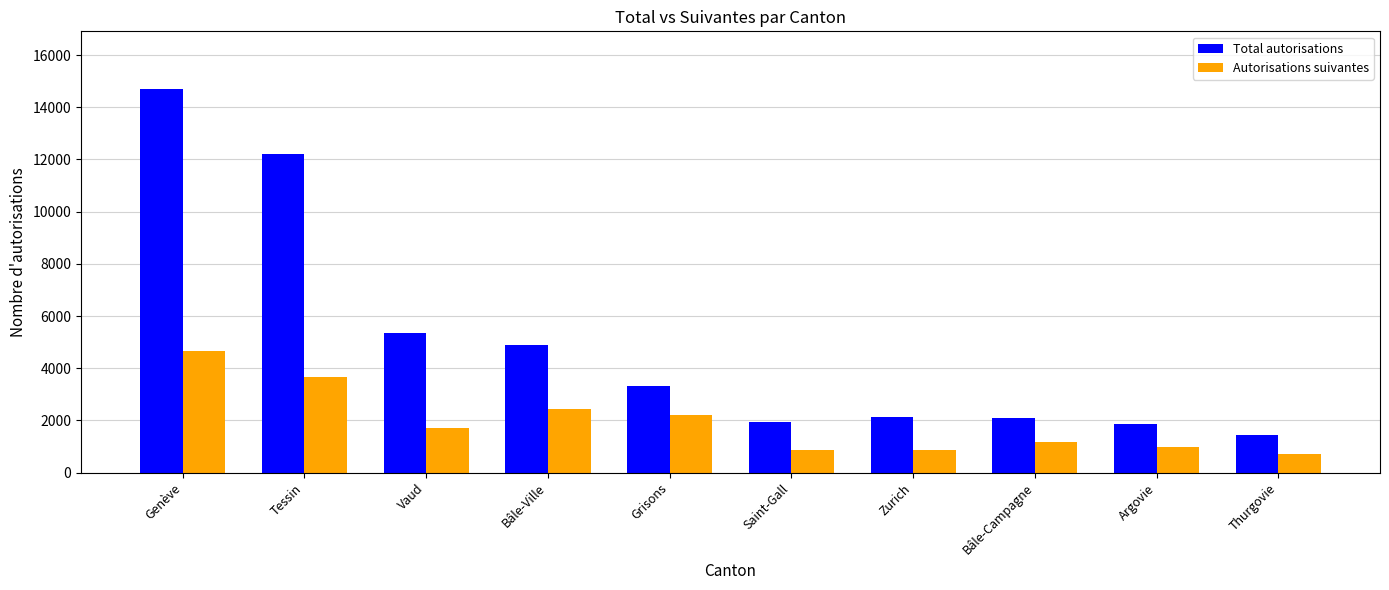

What is the maximum value shown in the chart?

14704